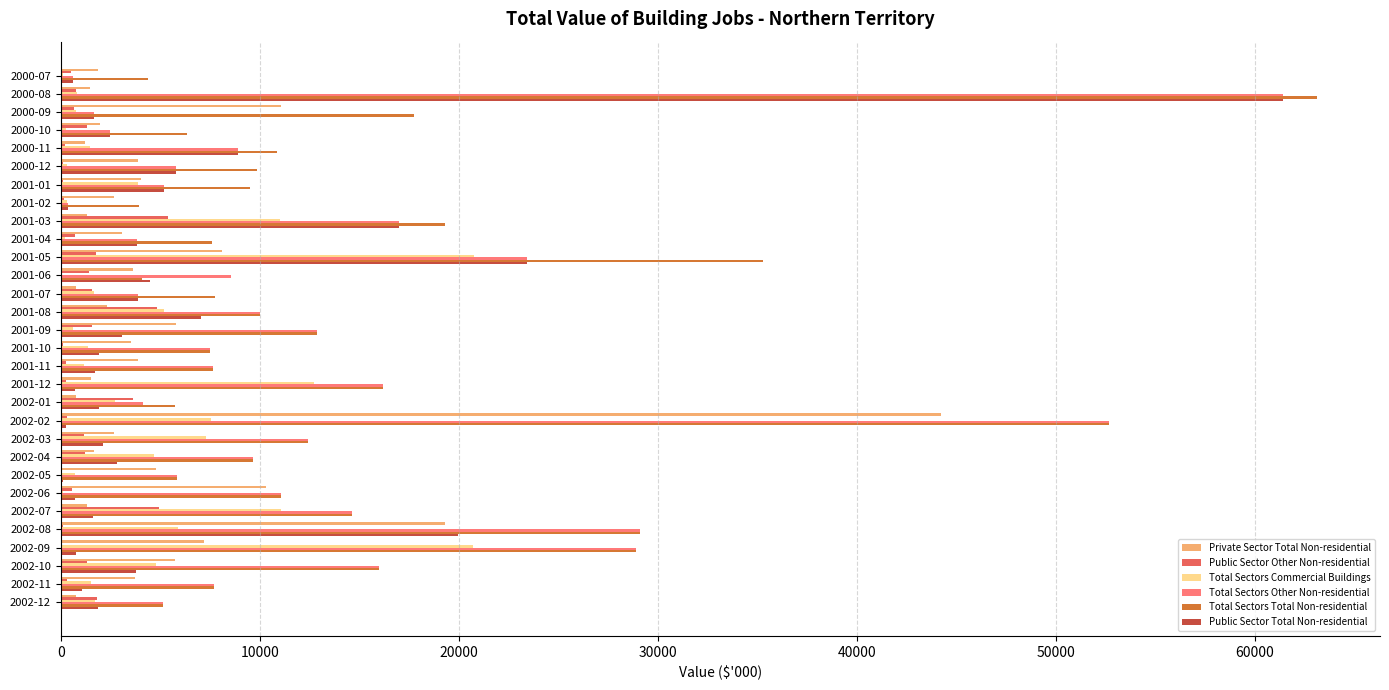

Count the number of data series in this chart.

6